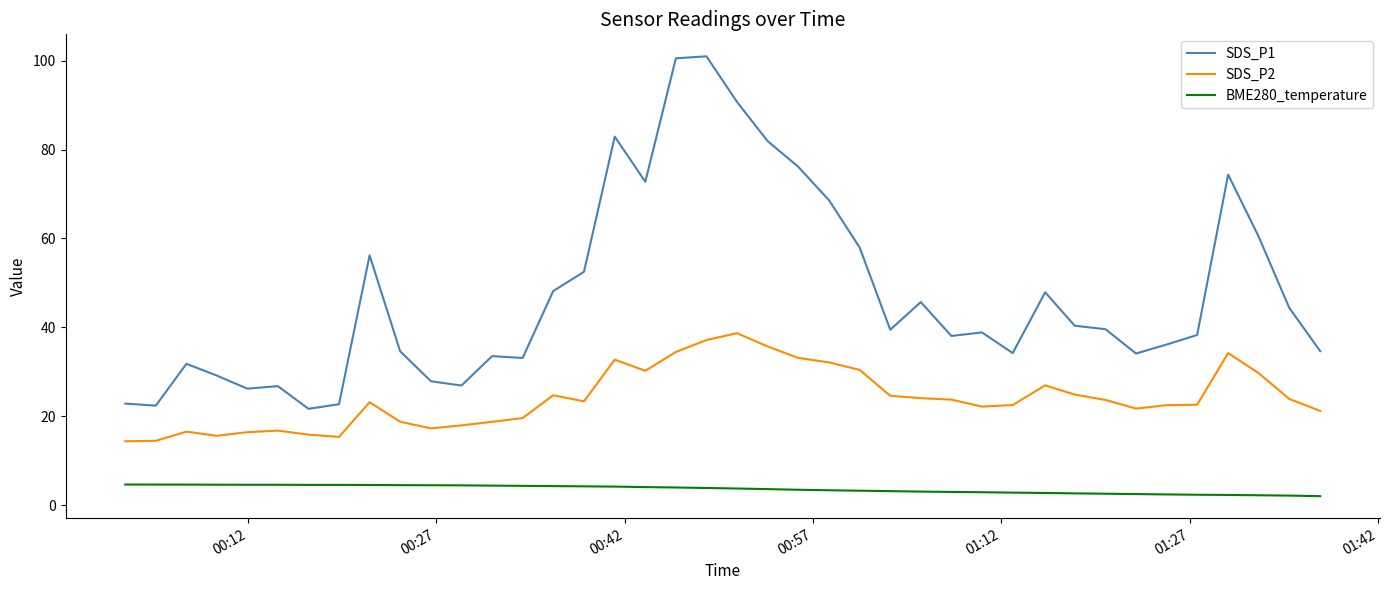

In SDS_P2, how many points are higher than both neighbors (excluding endpoints)?

8